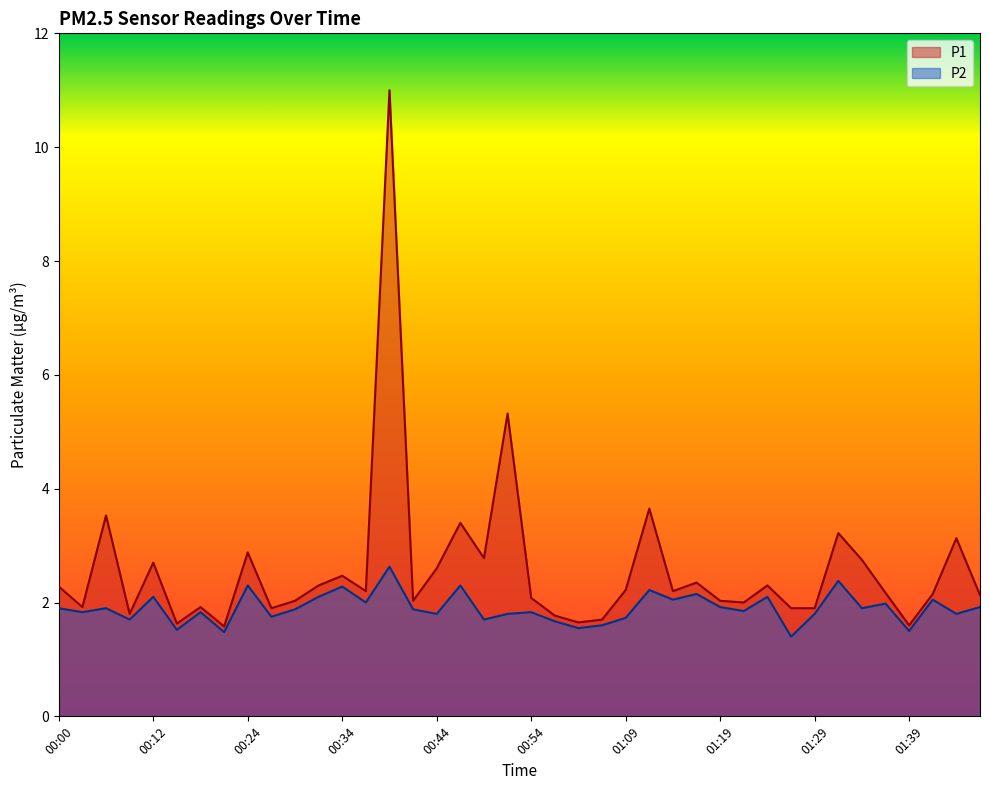

Rank the series at 00:24 from lowest to highest value.

P2, P1